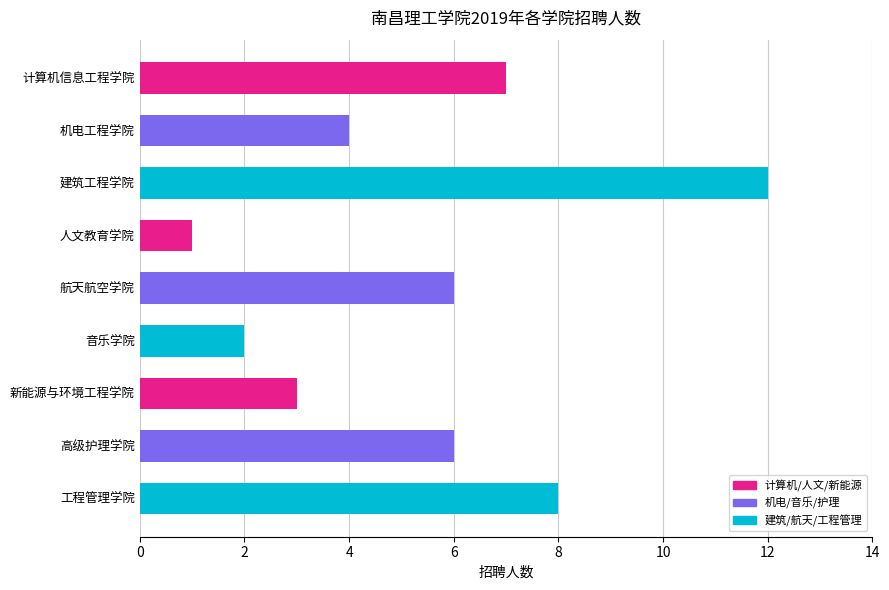

Which label corresponds to the largest value in the chart?

建筑工程学院